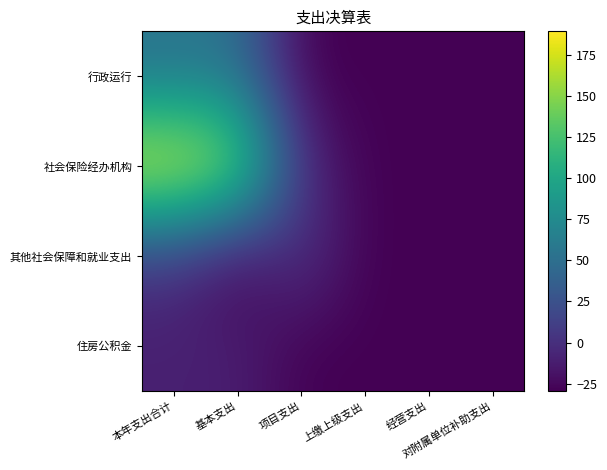

What is the greatest value displayed?

189.1